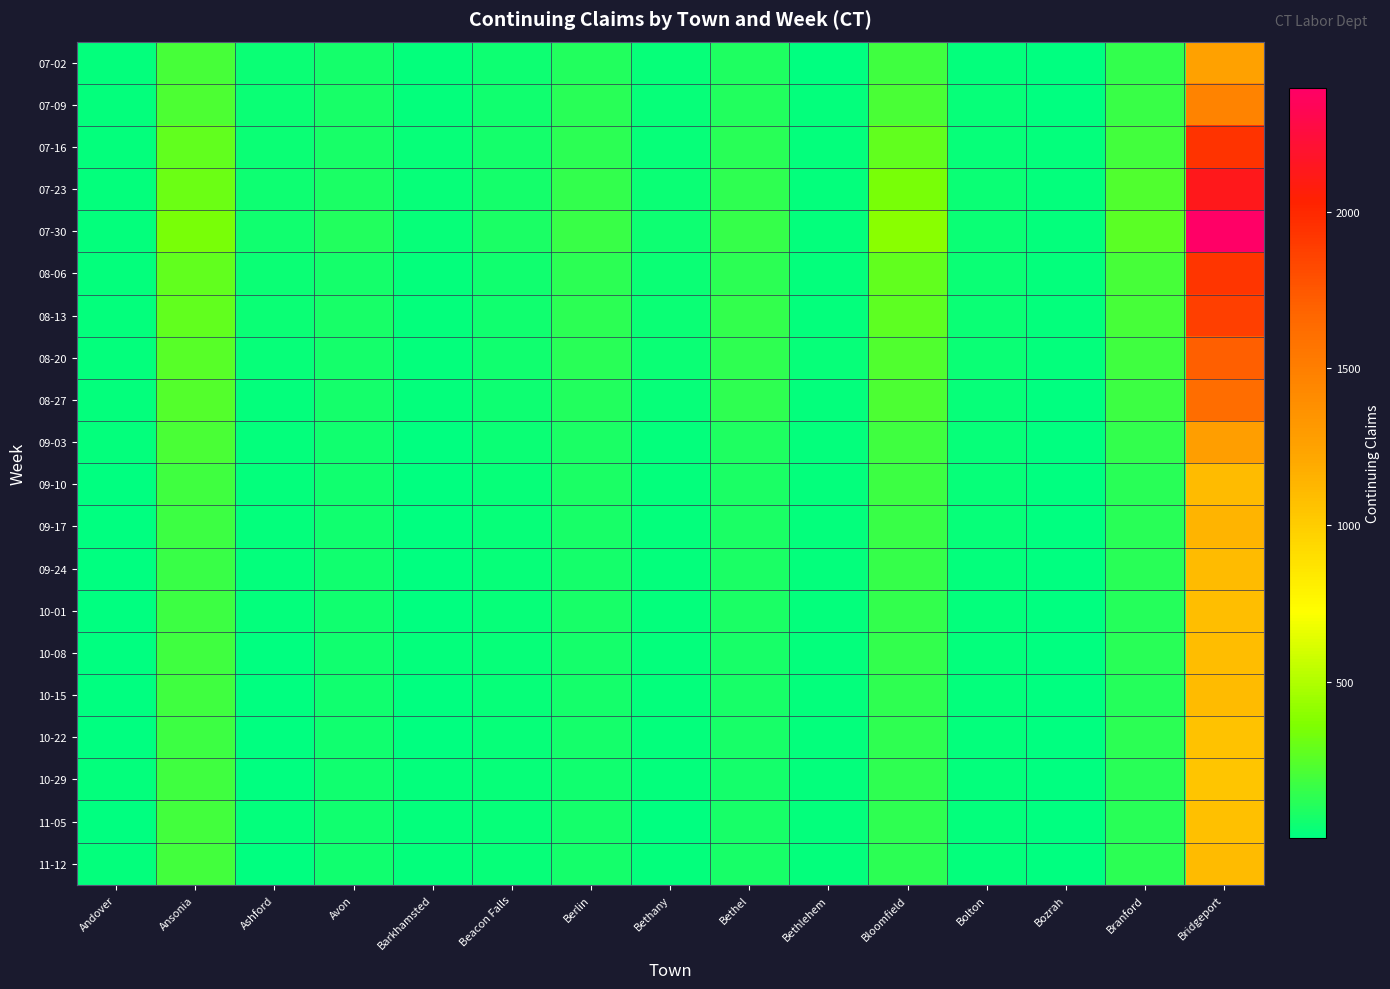

What is the minimum value shown in the chart?

3